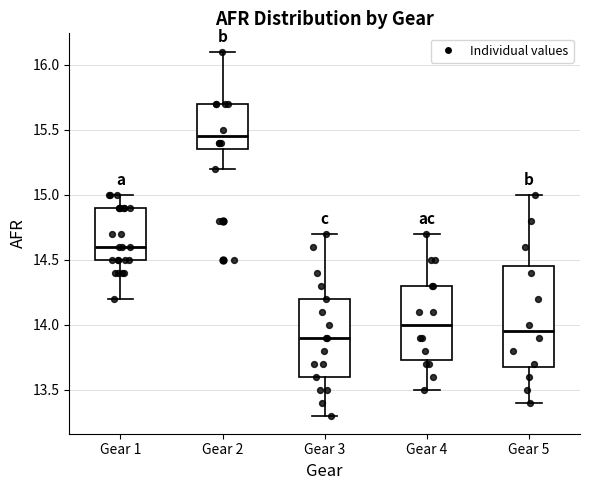

Reading left to right, transcribe this box plot: for each box, give where its median line is, the range the box spans, and where its two whiskers end, as read against the y-axis. The values are not printed on the chart, so give them approximately, as read against the axis.

Gear 1: median 14.60, box 14.50 to 14.90, whiskers 14.20 to 15.00
Gear 2: median 15.45, box 15.35 to 15.70, whiskers 15.20 to 16.10
Gear 3: median 13.90, box 13.60 to 14.20, whiskers 13.30 to 14.70
Gear 4: median 14.00, box 13.75 to 14.30, whiskers 13.50 to 14.70
Gear 5: median 13.95, box 13.70 to 14.45, whiskers 13.40 to 15.00